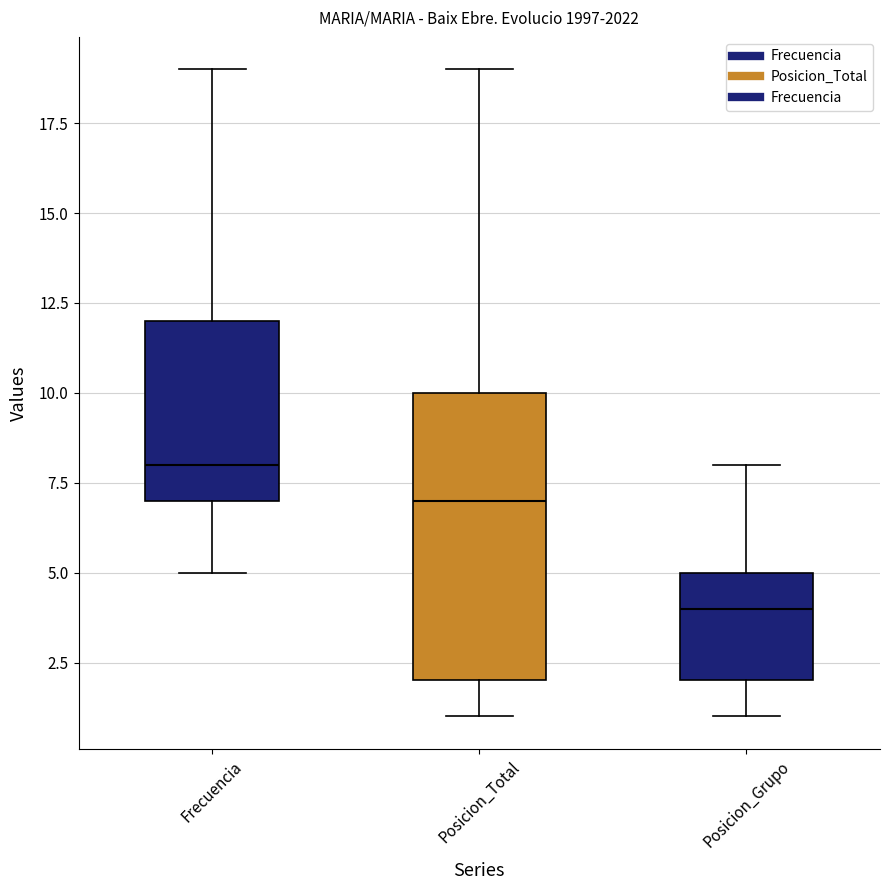

Reading left to right, read every box against the y-axis: the position of its median line, the range the box covers, and the ends of its whiskers. The values are not printed on the chart, so give them approximately, as read against the axis.

Frecuencia: median 8, box 7 to 12, whiskers 5 to 19
Posicion_Total: median 7, box 2 to 10, whiskers 1 to 19
Posicion_Grupo: median 4, box 2 to 5, whiskers 1 to 8